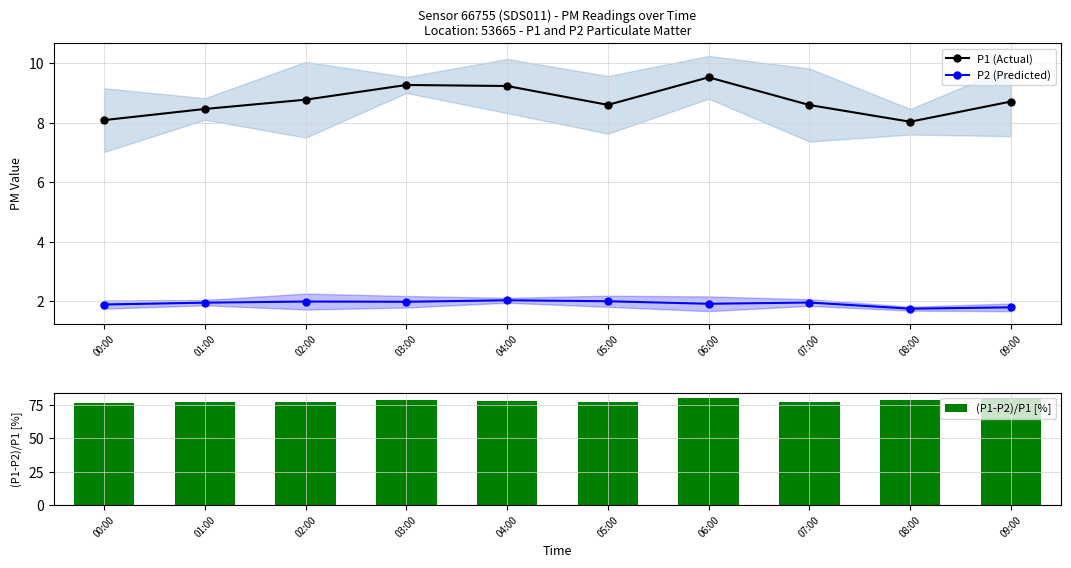

At 08:00, list the series in order from largest to smallest.

(P1-P2)/P1 [%], P1 (Actual), P2 (Predicted)